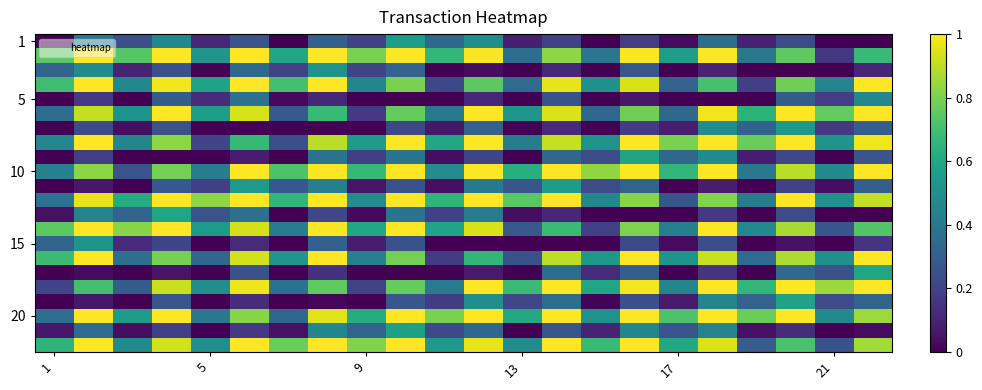

Which series has the largest total across all categories?

20